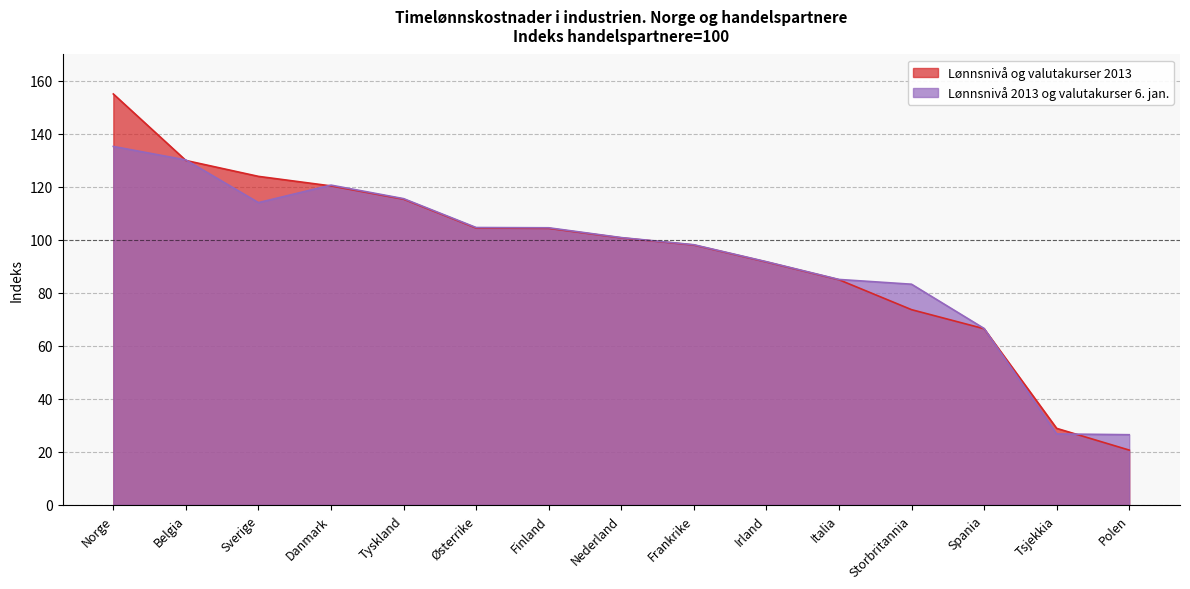

What is the value of the Lønnsnivå og valutakurser 2013 point at the 1st from the left?

155.1